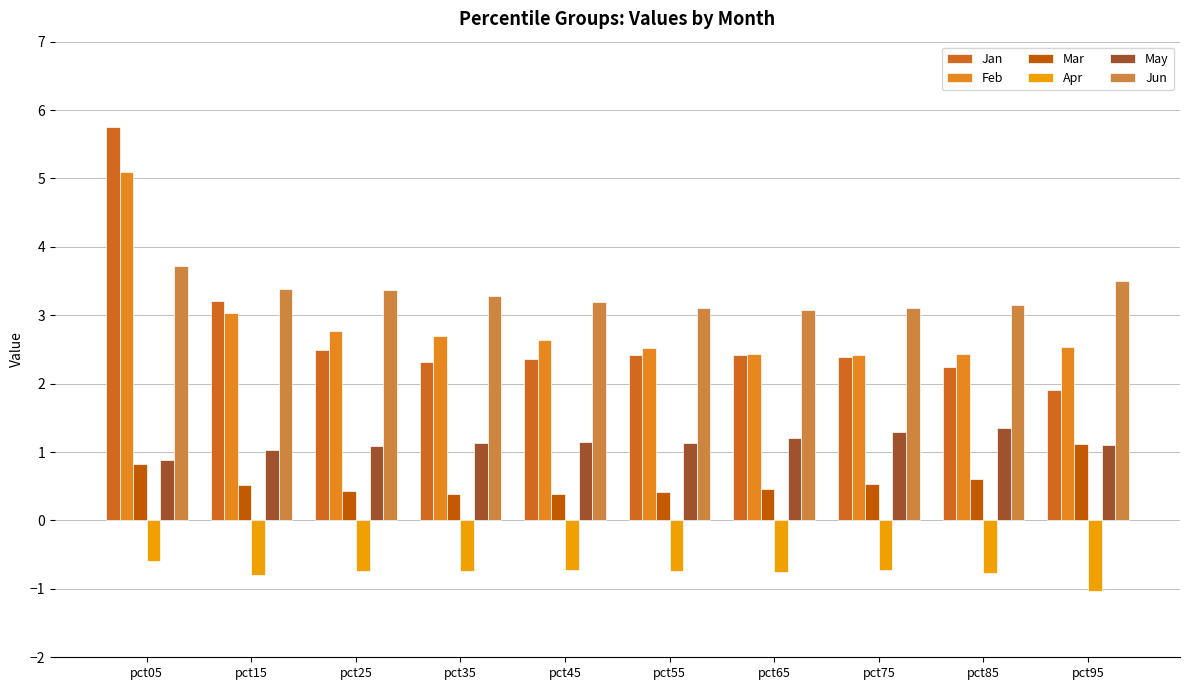

The Jun series shows 3.1 at pct75. True or false?

True